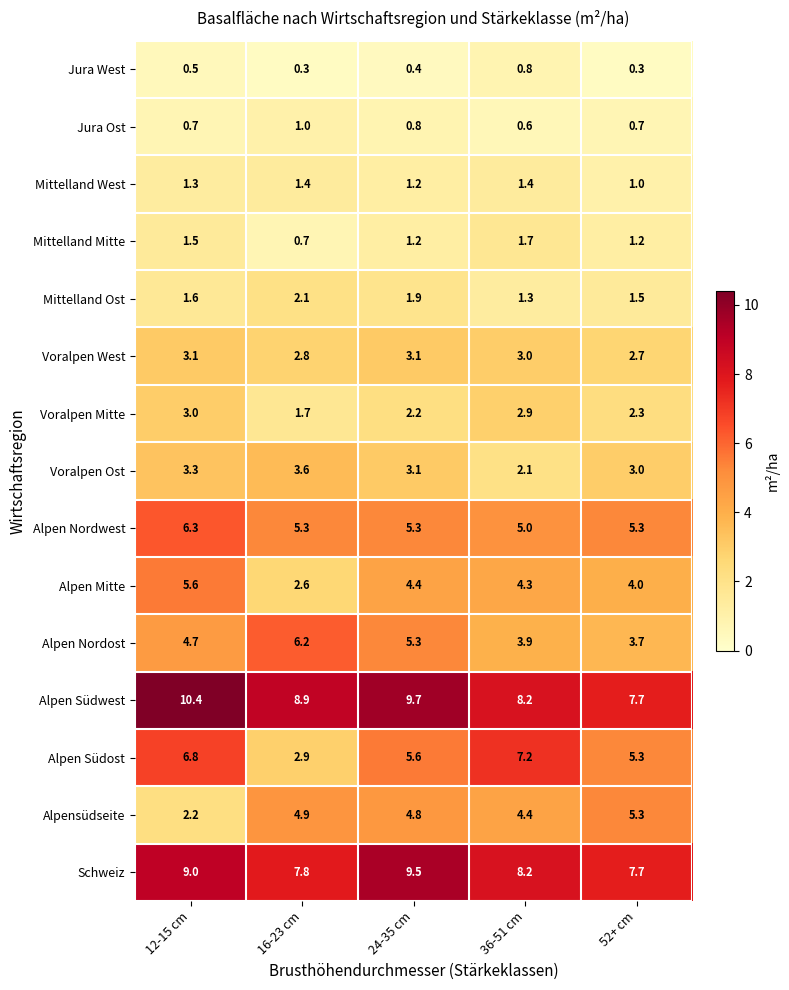

What is the difference between the maximum and second lowest values in the Mittelland Mitte series?

0.5